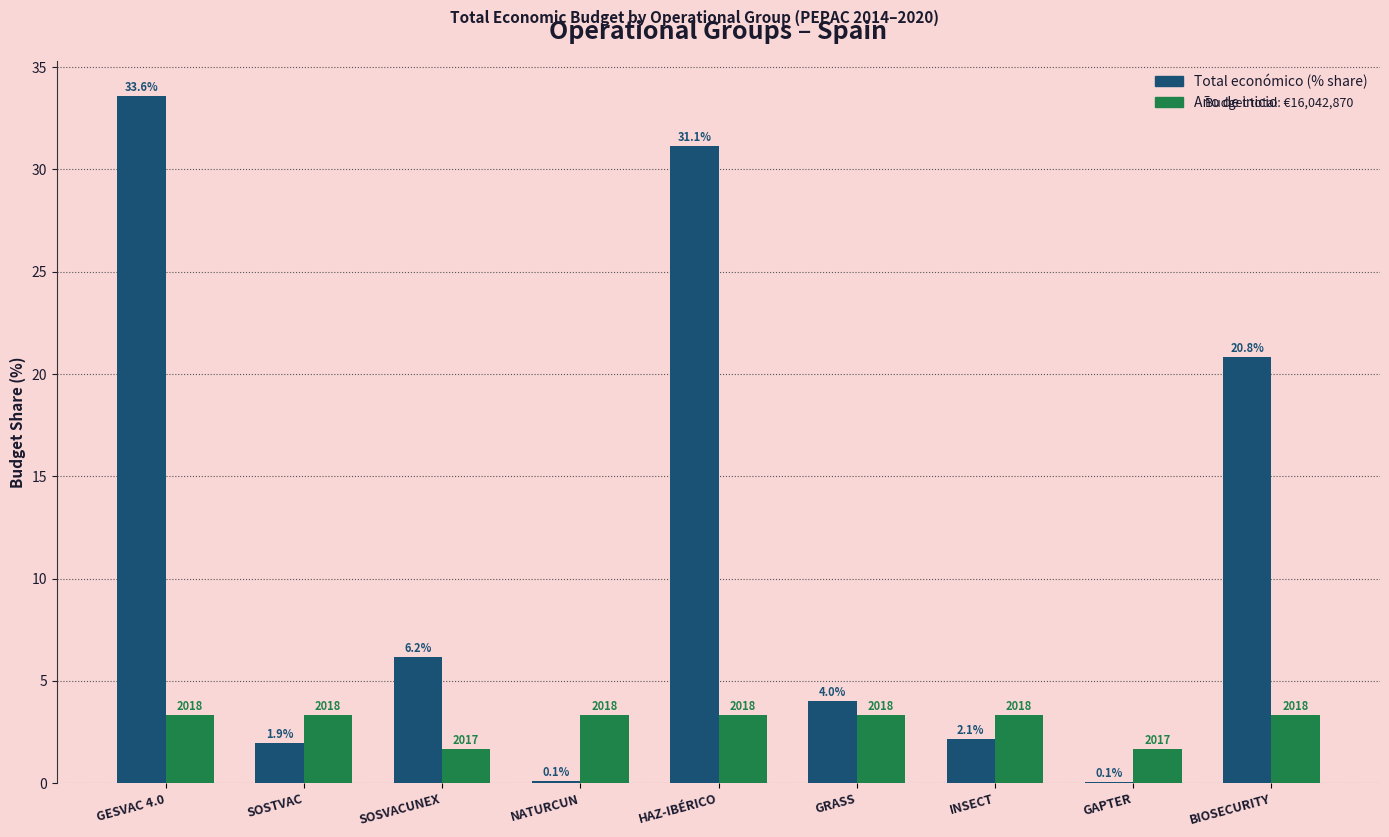

How many groups of bars are there?

9